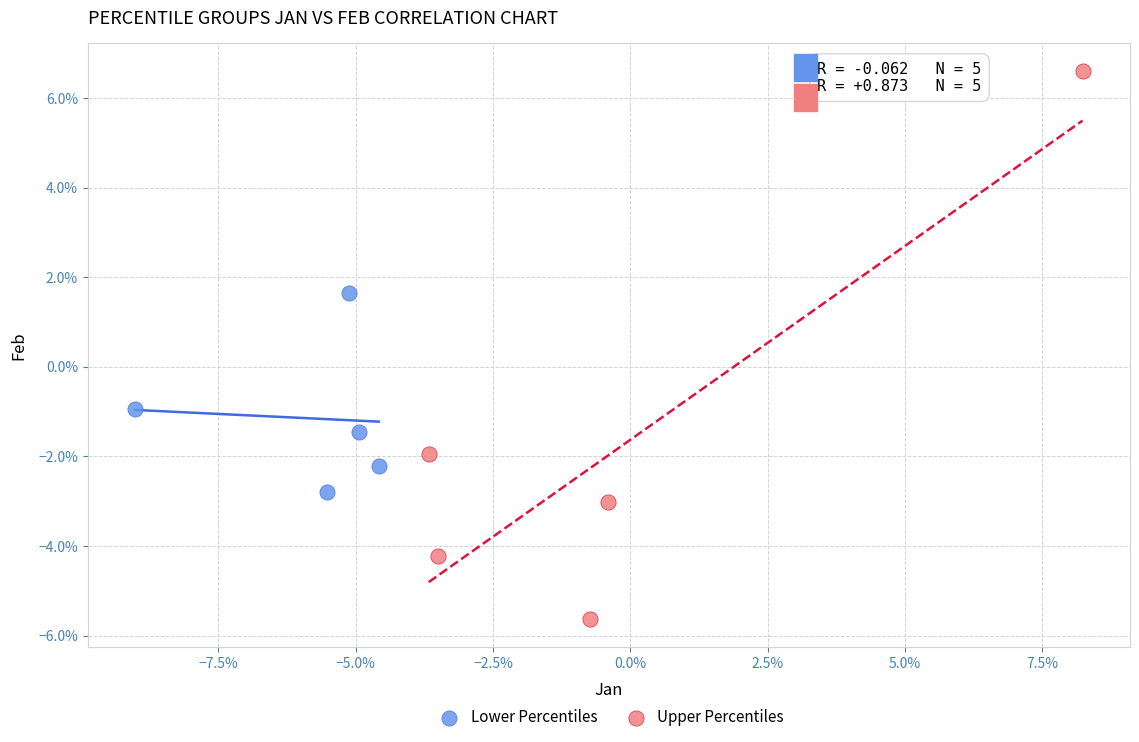

Which series has the largest Y range (max minus min)?

Upper Percentiles